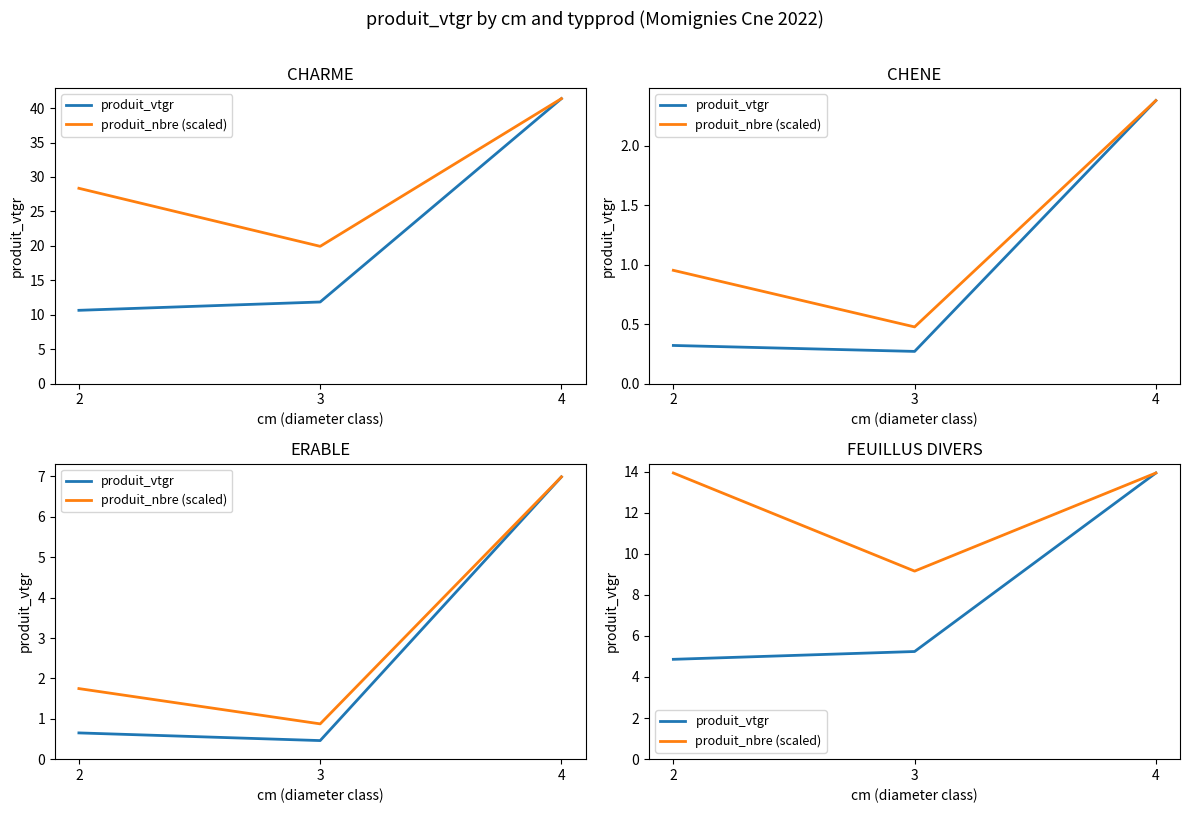

Is the value of produit_vtgr at 2 greater than the value of produit_nbre (scaled) at 2?

No